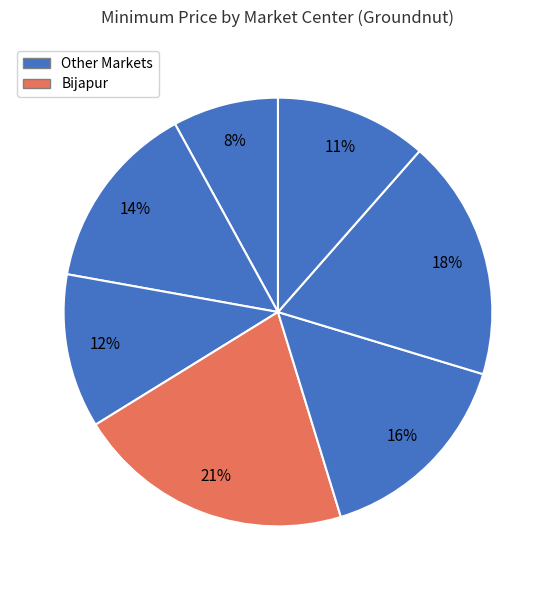

Does any single category account for the majority?

No